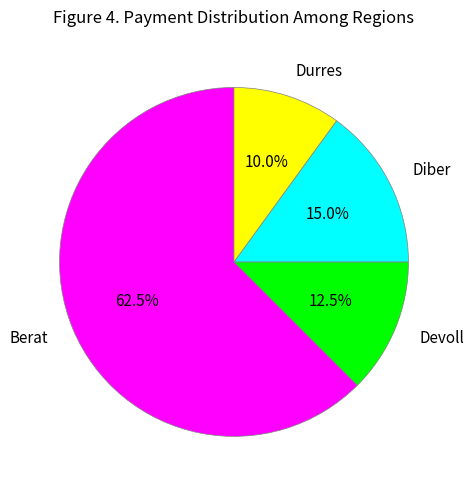

What percentage is the Diber slice, to the nearest percent?

15%